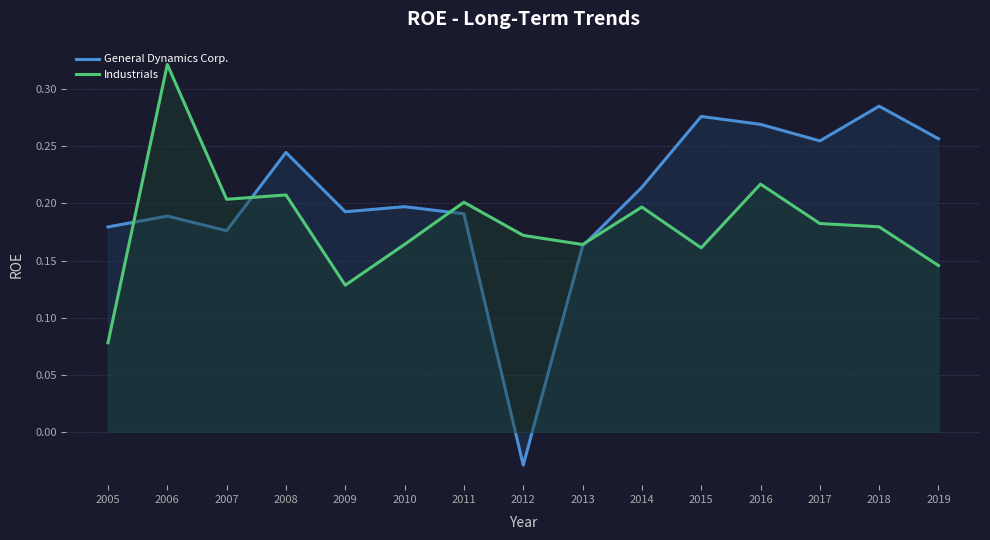

What is the difference between the second highest and minimum values in the General Dynamics Corp. series?

0.3